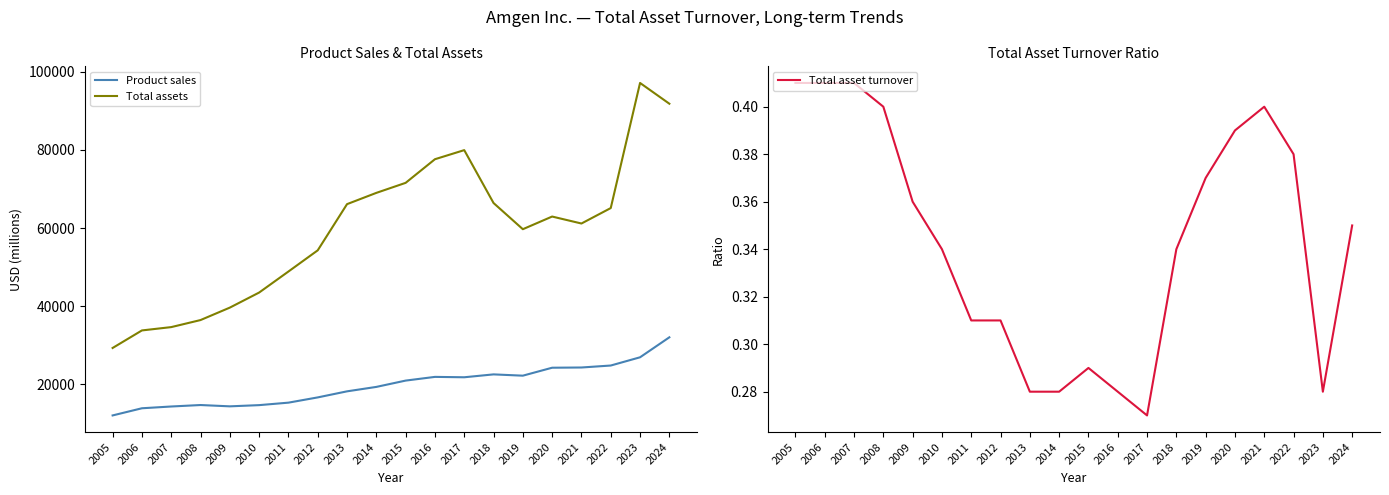

What is the average value of the Total assets series?

59455